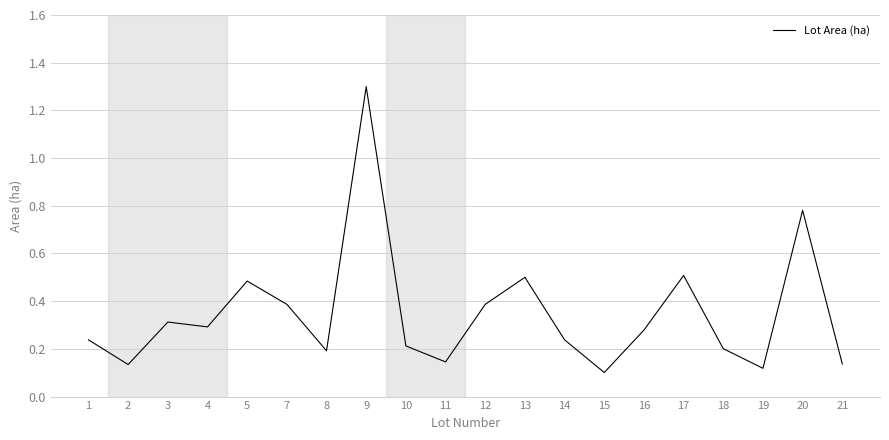

At which category does the chart reach its peak across all series?

9